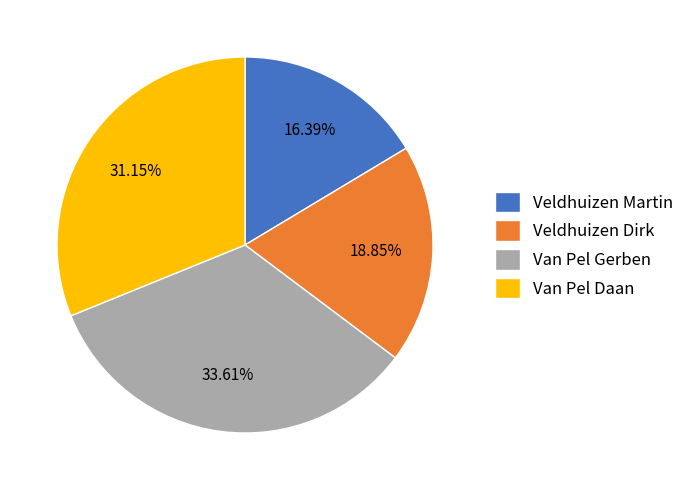

What is the smallest slice in the pie chart?

Veldhuizen Martin